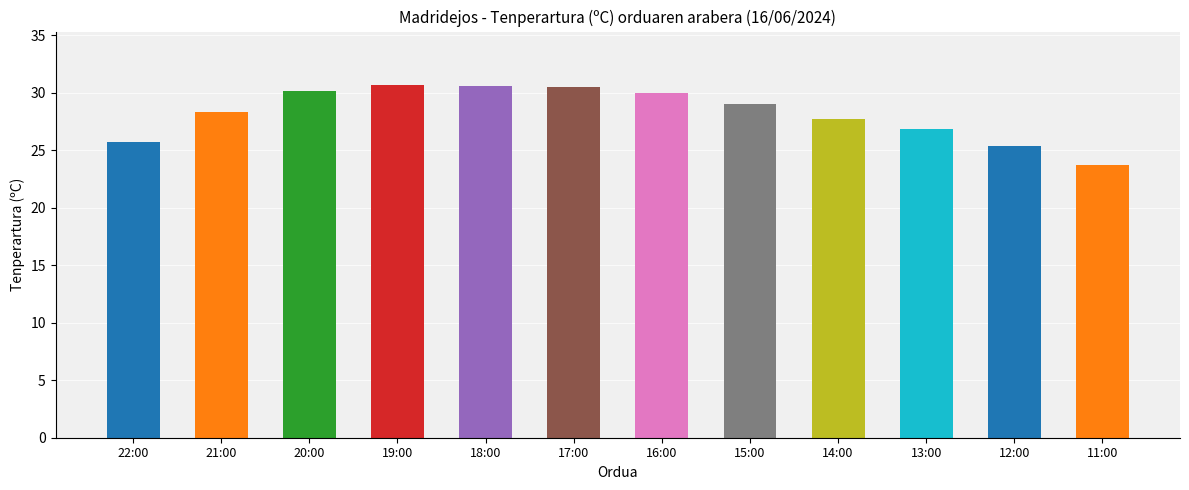

What is the greatest value displayed?

30.7